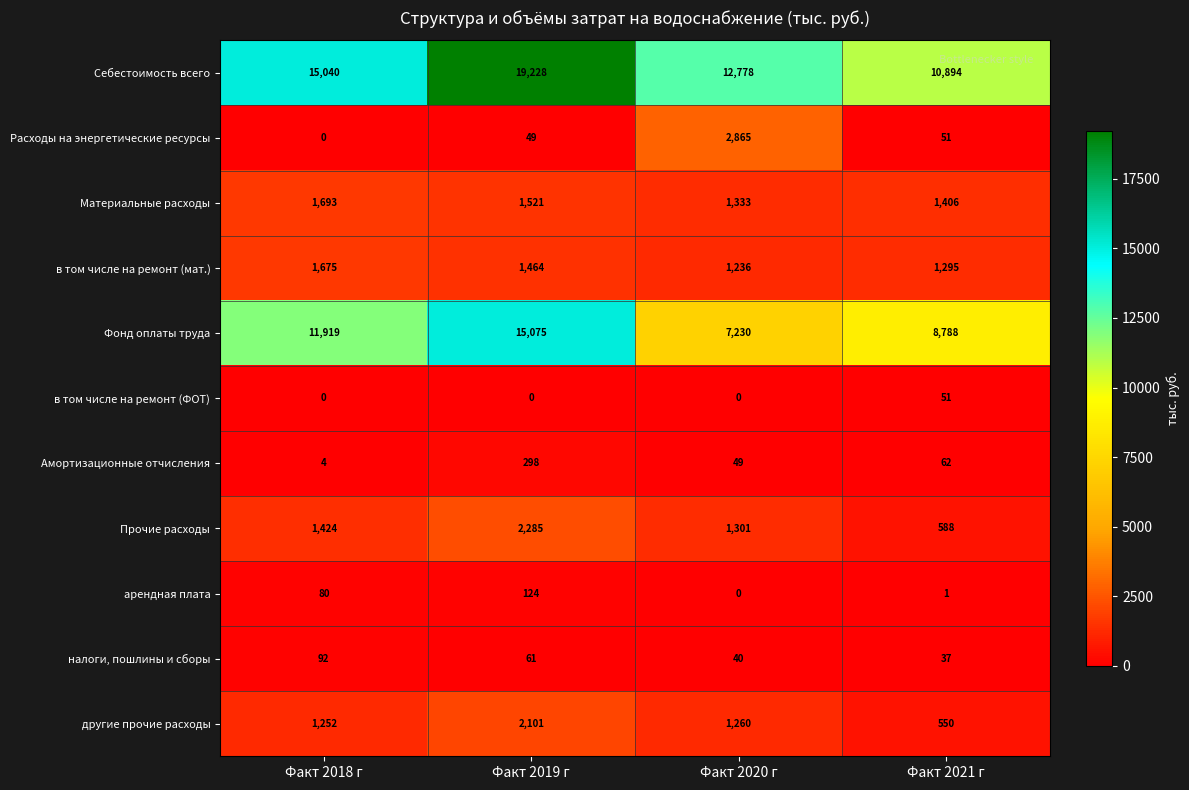

List the series in order of their peak value, highest first.

Себестоимость всего, Фонд оплаты труда, Расходы на энергетические ресурсы, Прочие расходы, другие прочие расходы, Материальные расходы, в том числе на ремонт (мат.), Амортизационные отчисления, арендная плата, налоги, пошлины и сборы, в том числе на ремонт (ФОТ)